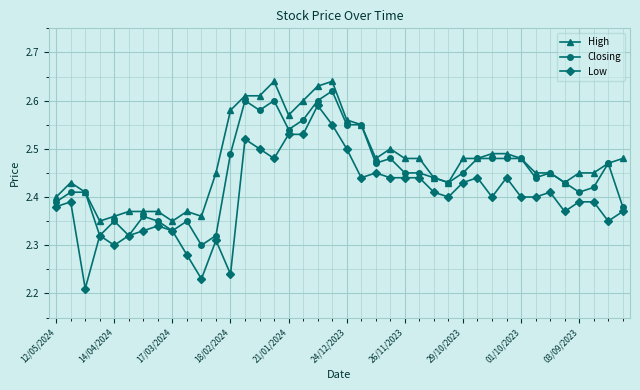

Count the Low values in the range 2 to 3.

40